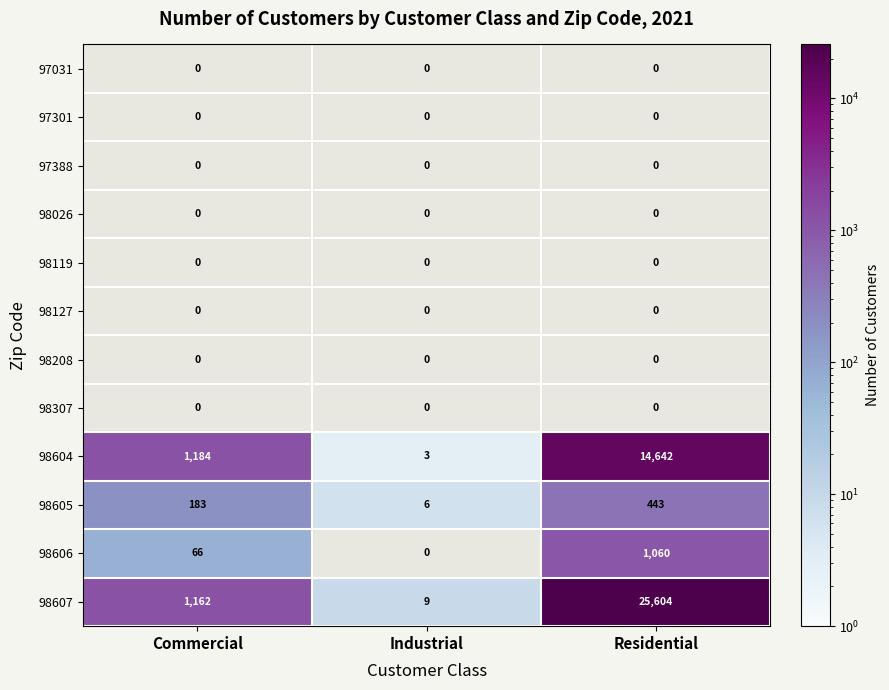

At which category is the sum across all series the highest?

Residential